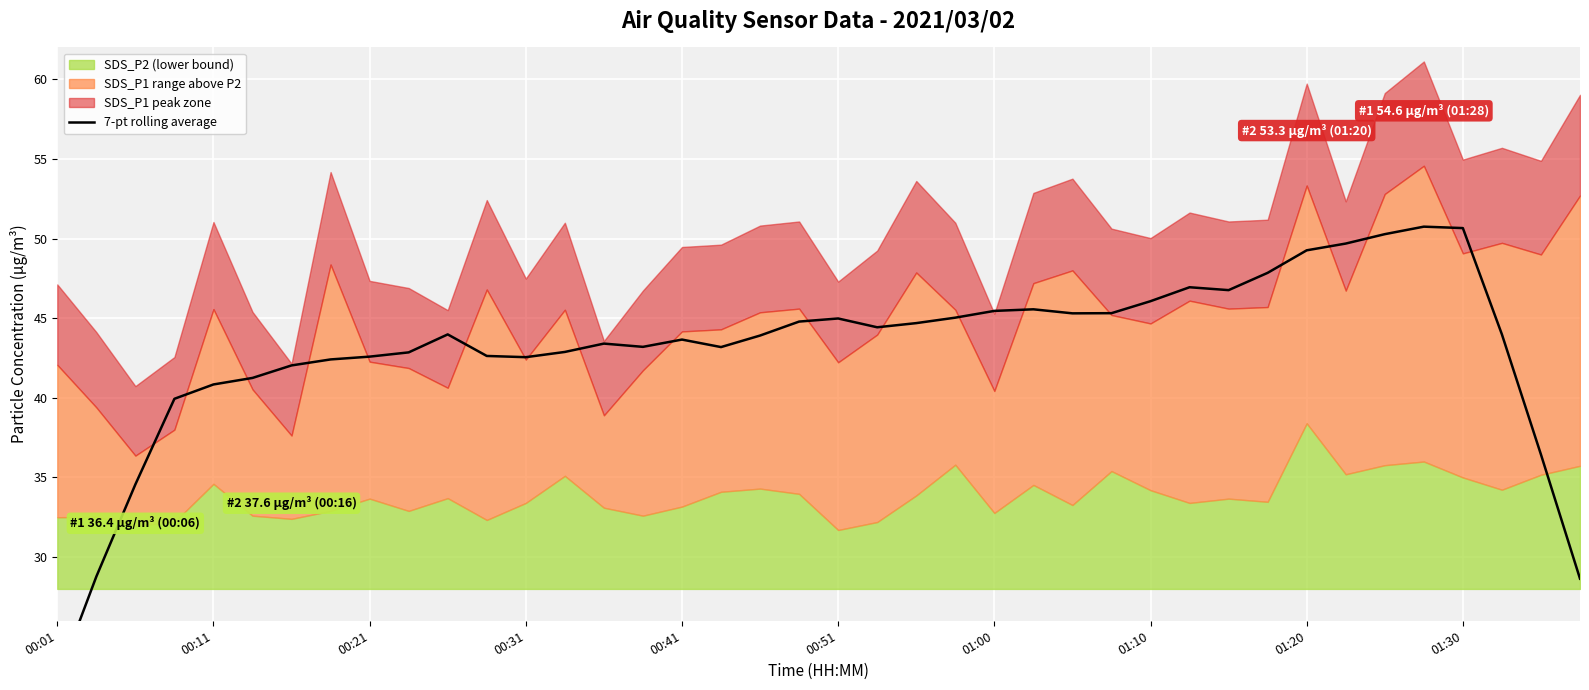

What is the approximate value at 39?

28.6